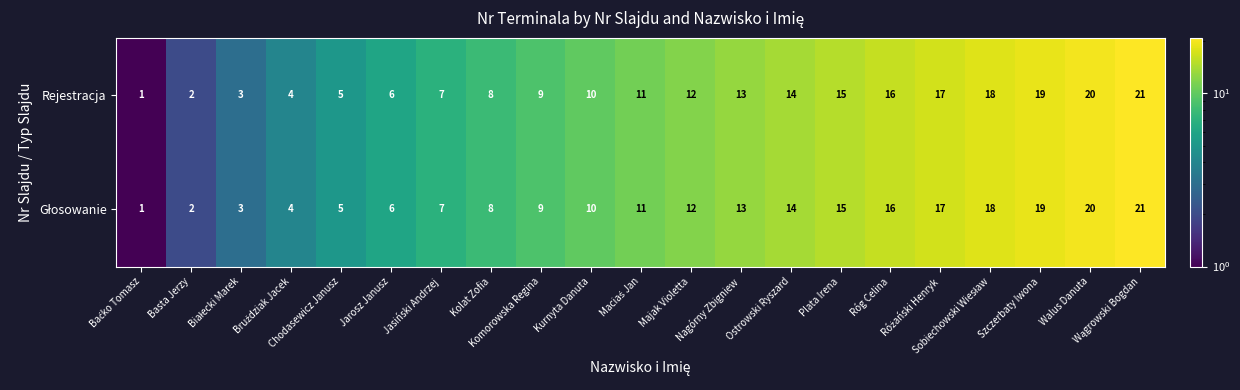

What is the smallest value displayed?

1